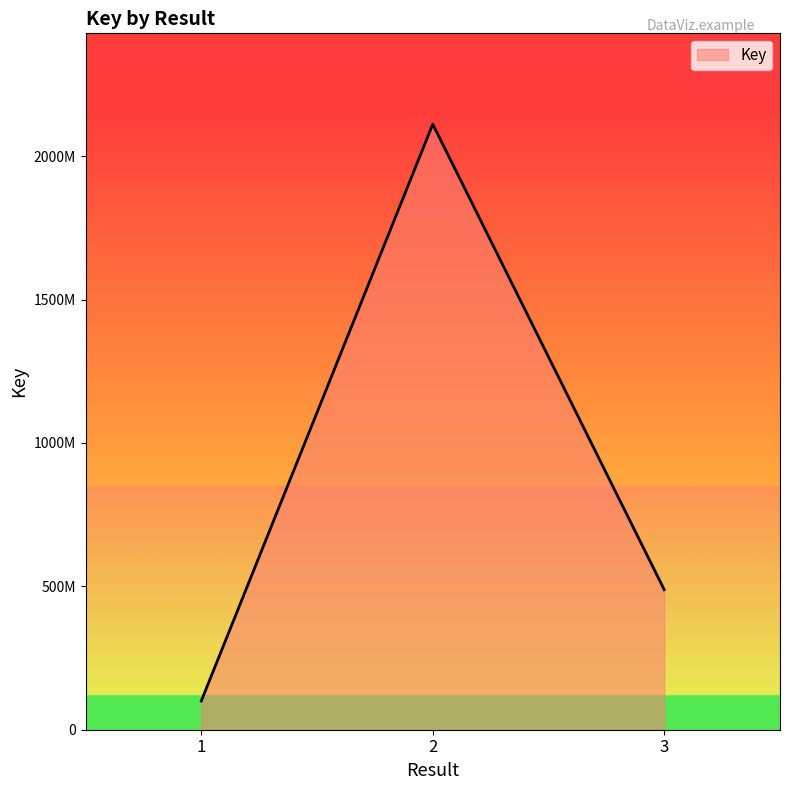

The value at 3 is 668530826. True or false?

False